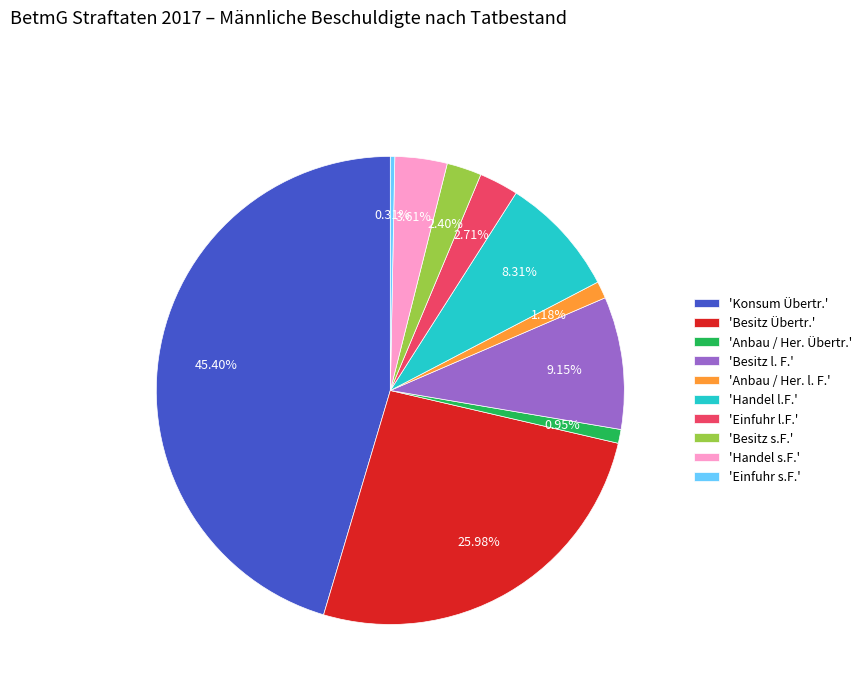

Between 'Konsum Übertr.' and 'Anbau / Her. Übertr.', which is larger?

'Konsum Übertr.'